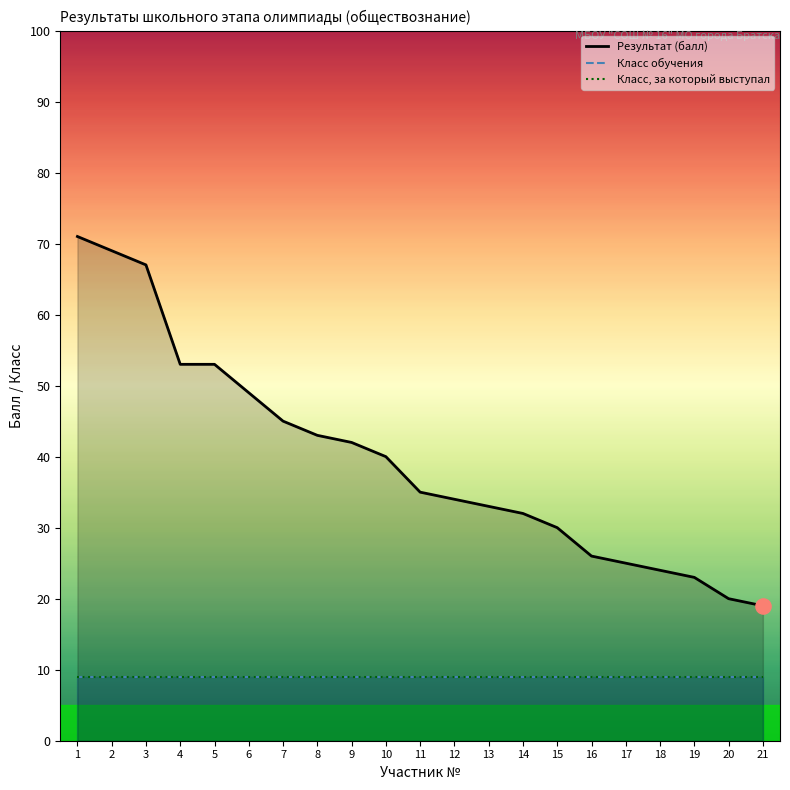

What are all the series names shown in the legend?

Результат (балл), Класс обучения, Класс, за который выступал